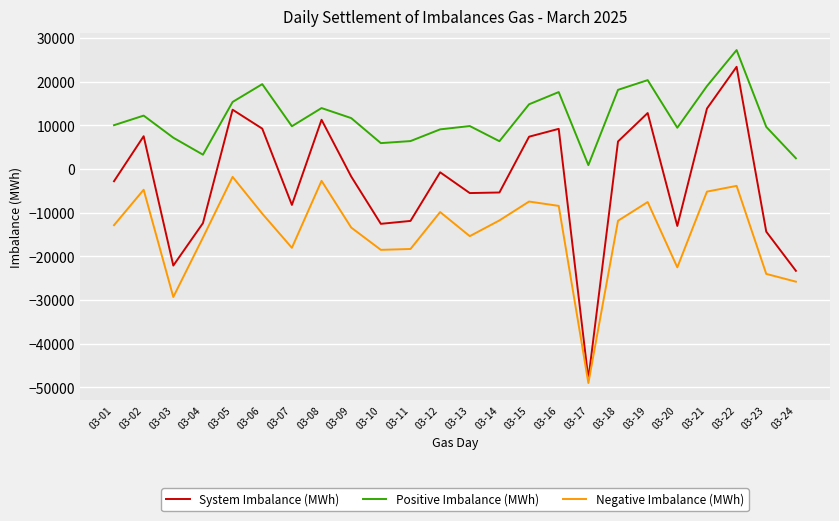

What are all the series names shown in the legend?

System Imbalance (MWh), Positive Imbalance (MWh), Negative Imbalance (MWh)